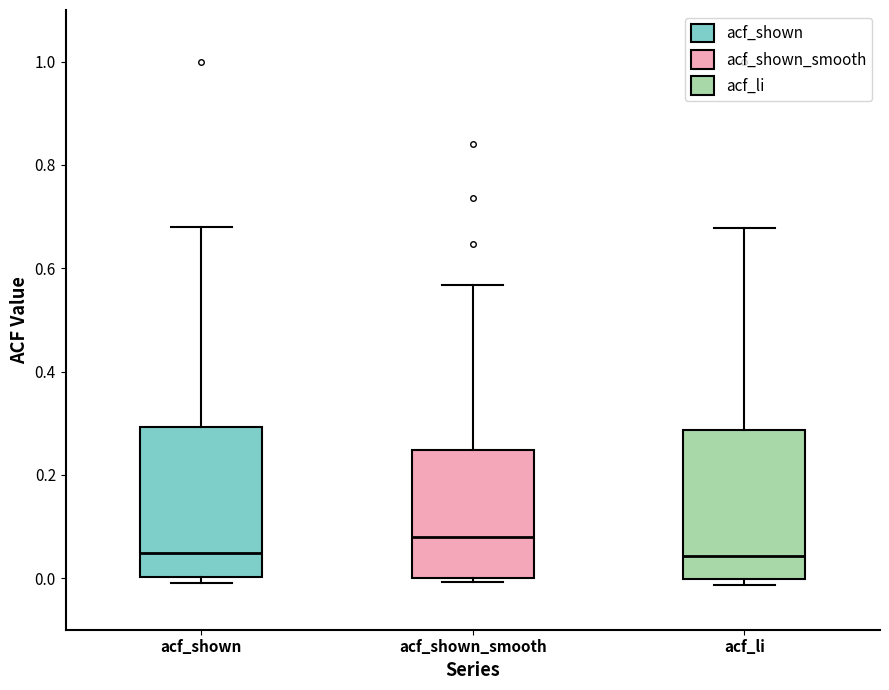

Where is the upper edge of the box for acf_li on the y-axis? The values are not printed on the chart, so give them approximately, as read against the axis.

0.28